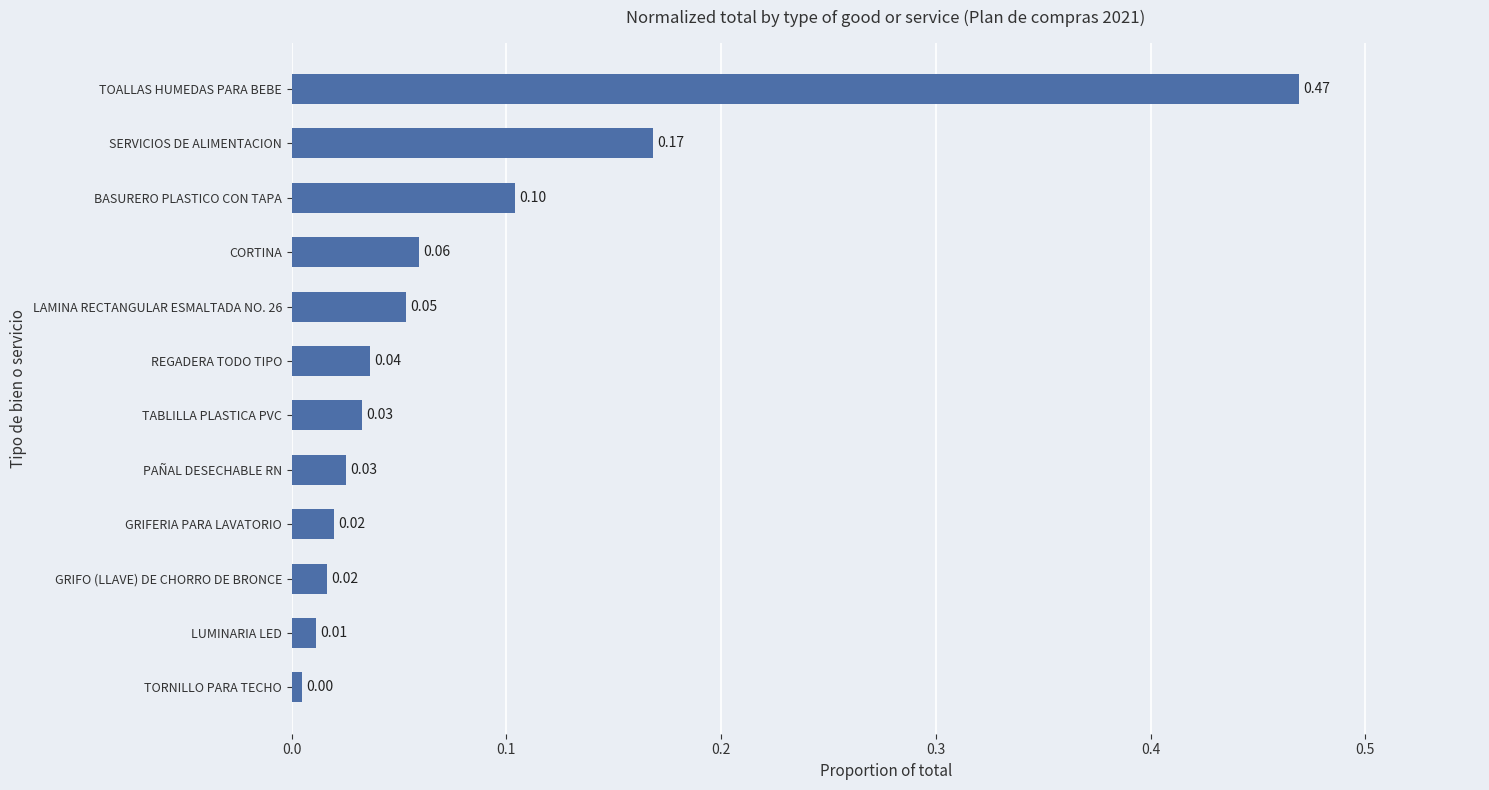

What is the sum of all values?

1.0